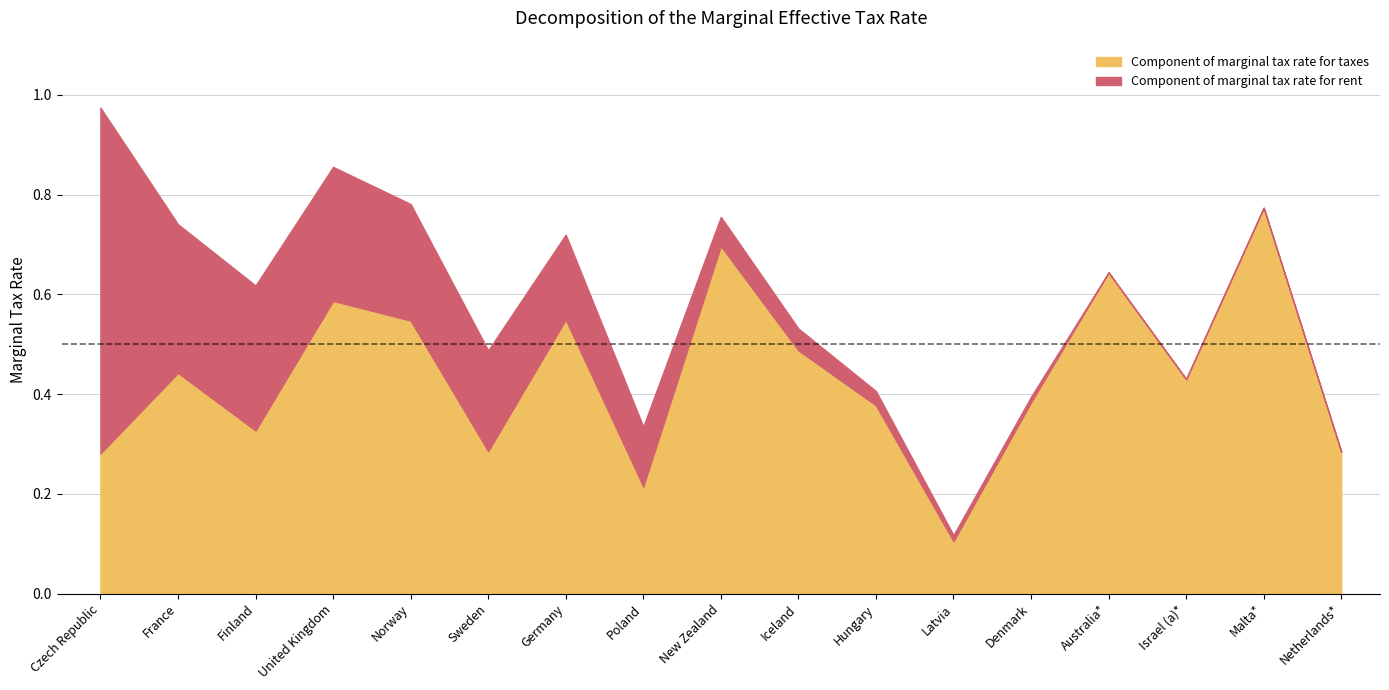

What is the sum of the Component of marginal tax rate for taxes values at Finland and Sweden?

0.6